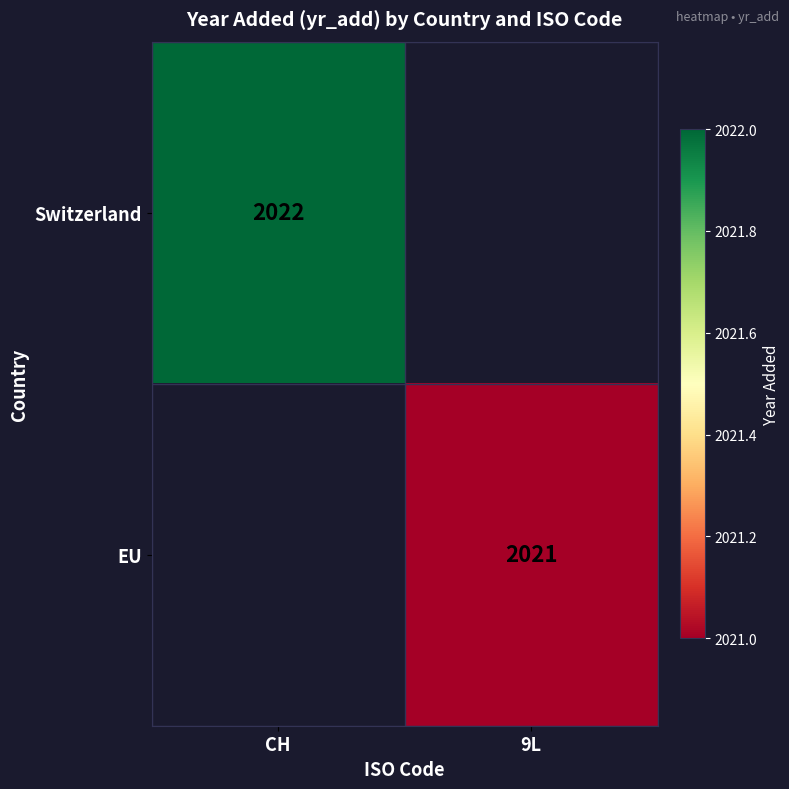

The Switzerland series shows 785 at CH. True or false?

False